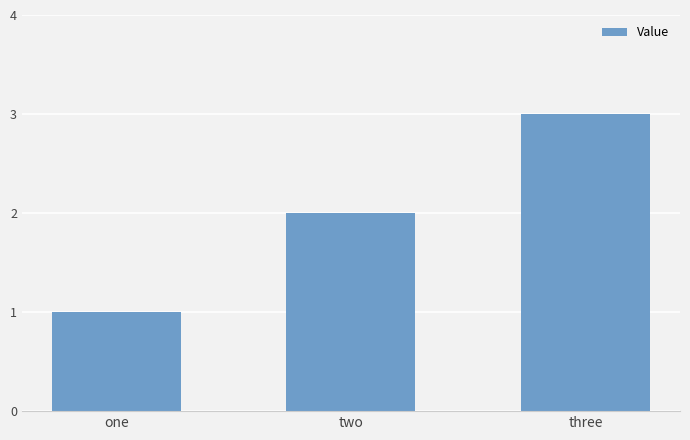

Which category has the highest value across all series?

three